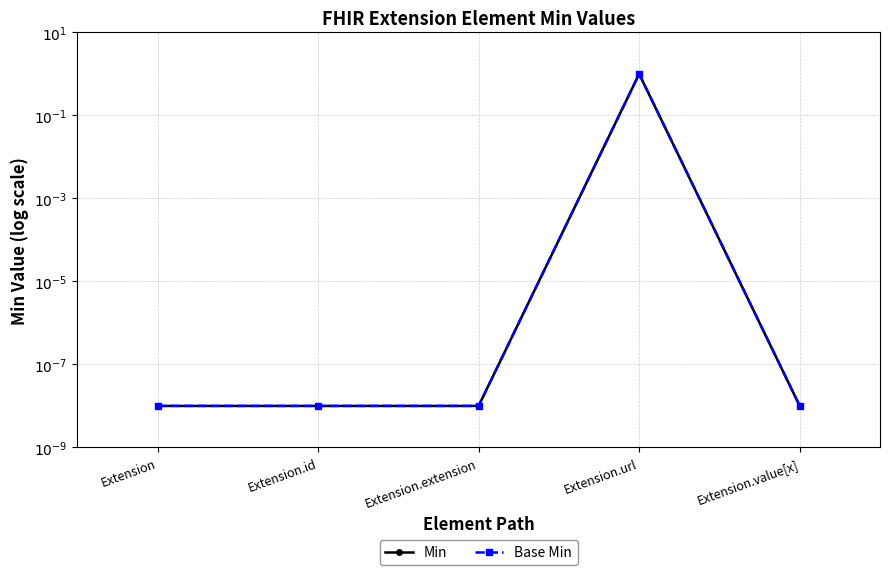

What is the greatest value displayed?

1.0